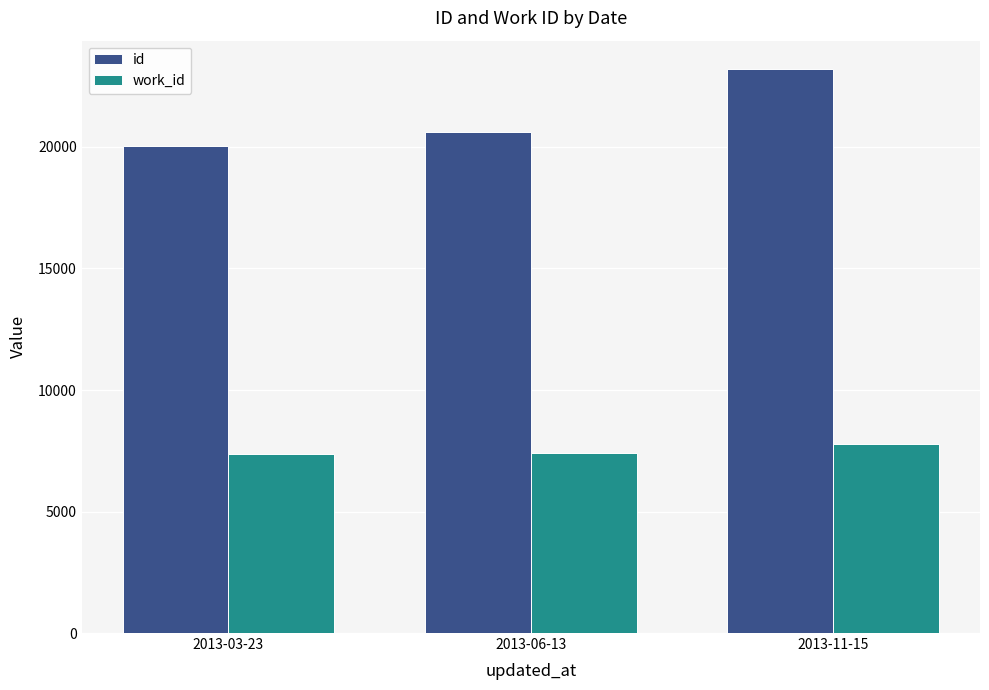

What is the difference between the second highest and minimum values in the work_id series?

62